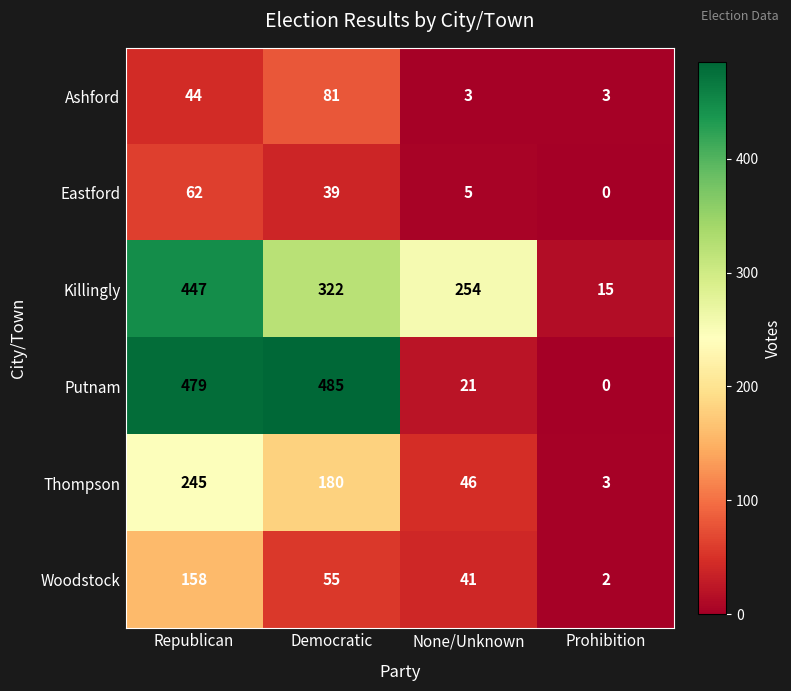

What is the difference between the maximum and minimum values in the Ashford series?

78